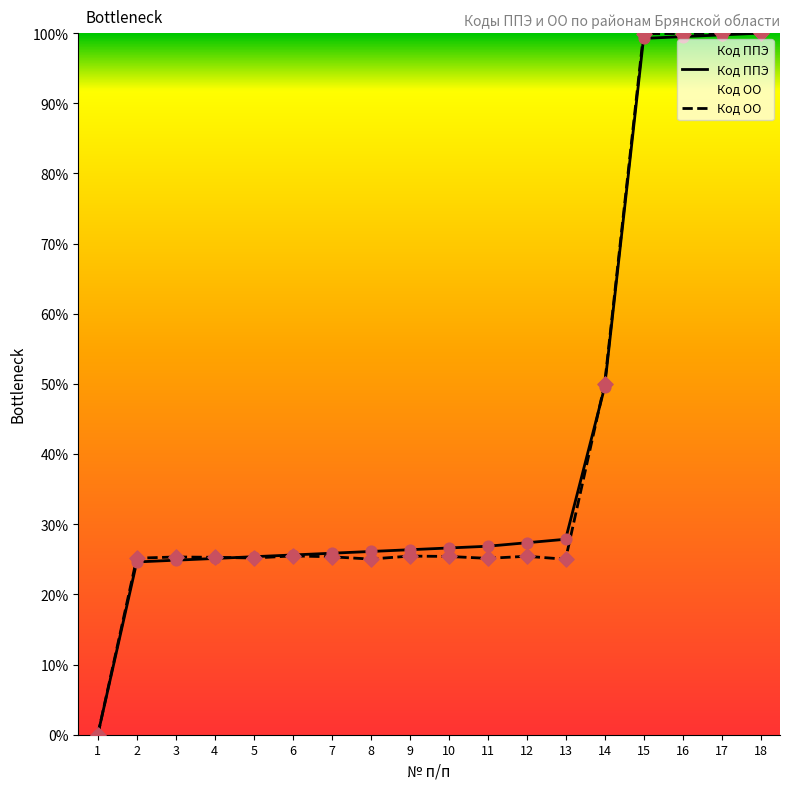

Is the value of Код ППЭ at 11 greater than the value of Код ОО at 7?

Yes